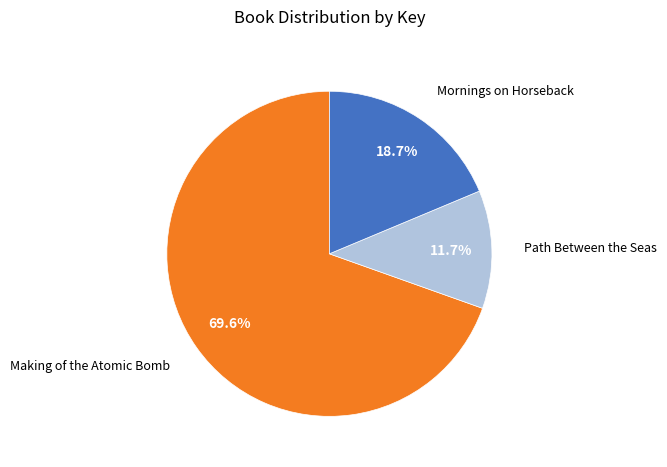

The Path Between the Seas slice represents 12% of the pie. True or false?

True